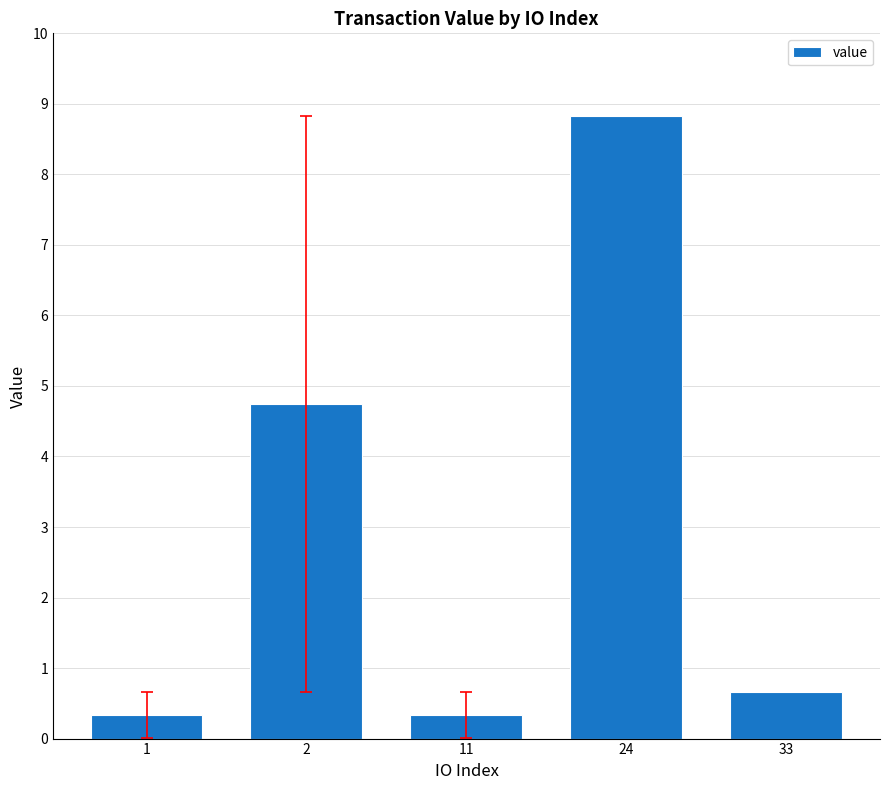

Count the number of data series in this chart.

1